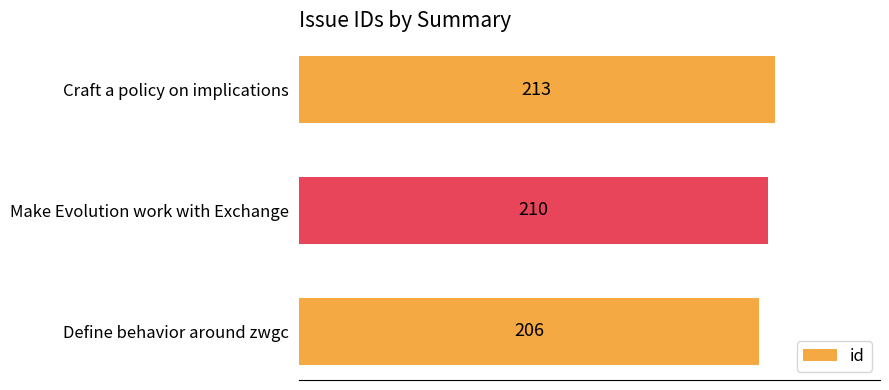

Reading bottom to top, extract all data points from this chart.

206	210	213